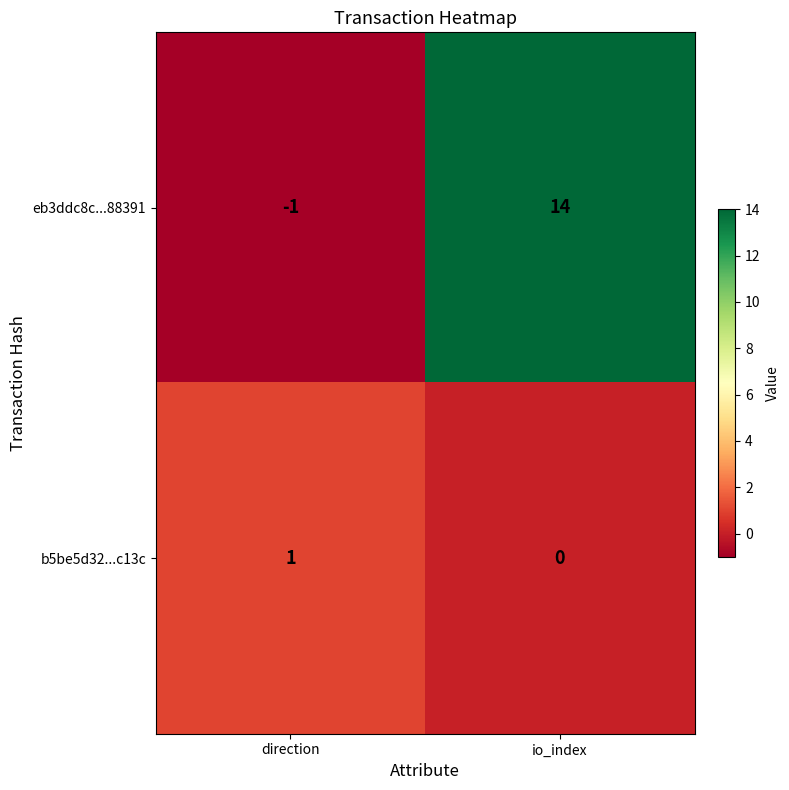

Which series has the largest total across all categories?

eb3ddc8c...88391